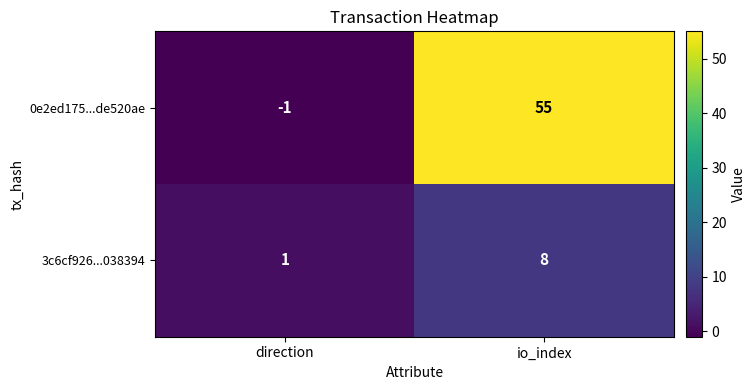

Rank the series by their average value, from lowest to highest.

3c6cf926...038394, 0e2ed175...de520ae